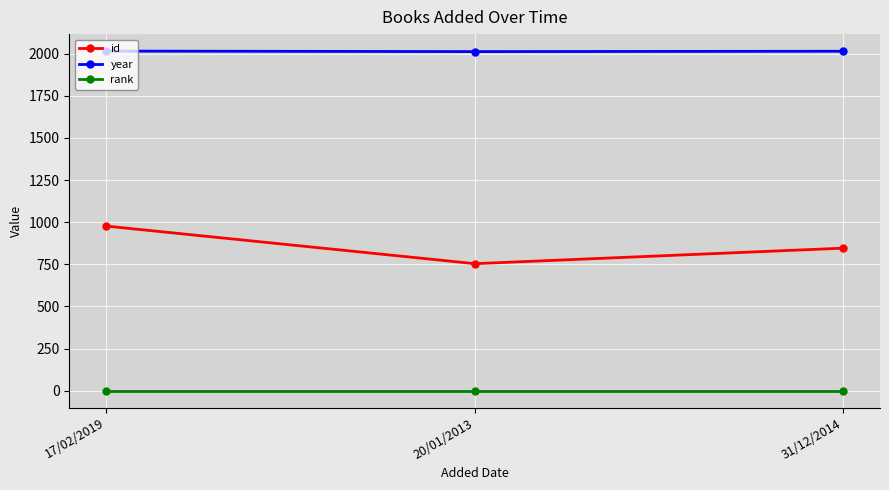

Does the chart have visible grid lines?

Yes